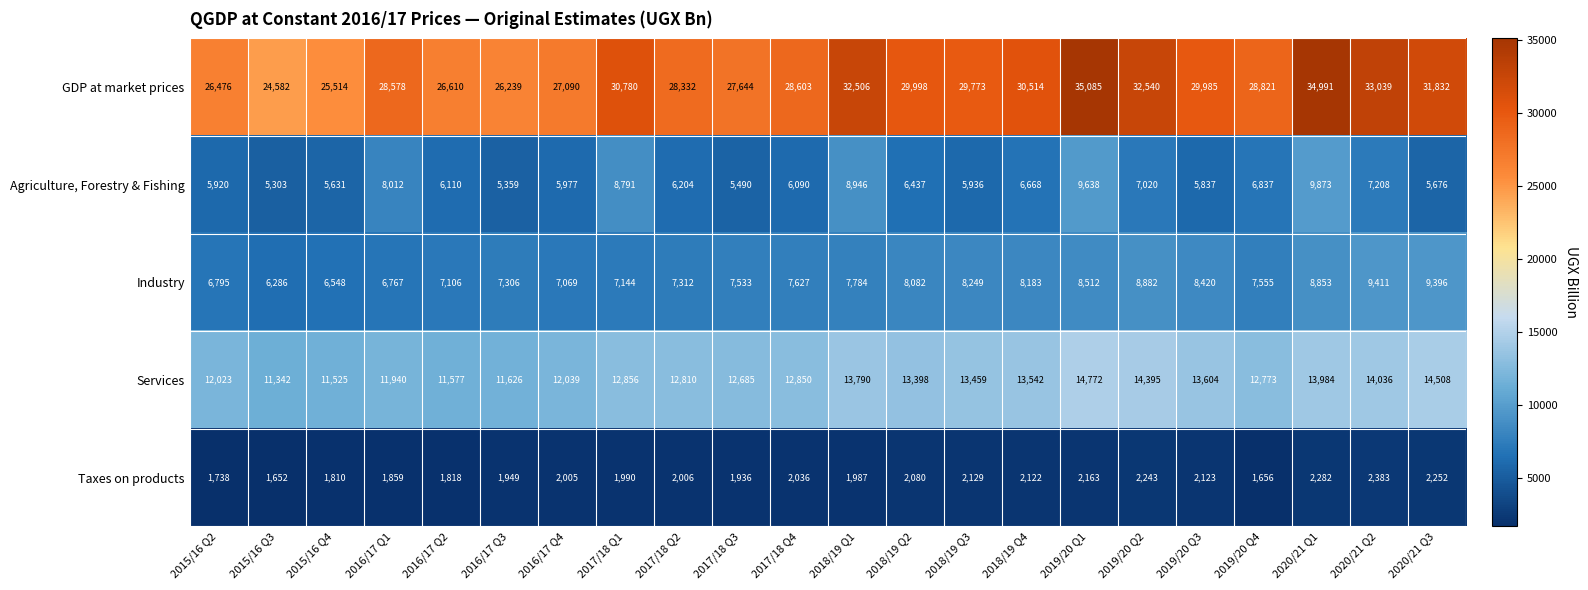

Is it true that Taxes on products equals 976 at 2020/21 Q2?

False